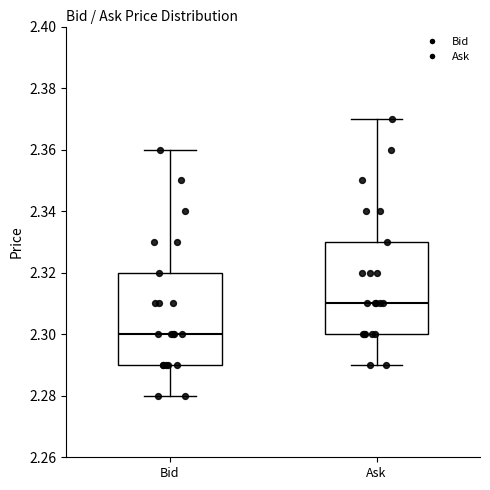

Where does the median line of the box for Ask sit on the y-axis? The values are not printed on the chart, so give them approximately, as read against the axis.

2.31